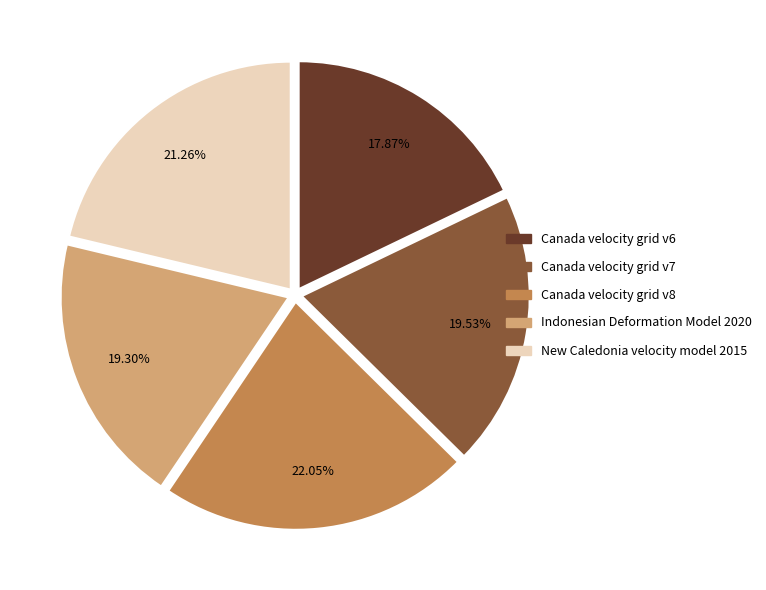

The Indonesian Deformation Model 2020 slice represents 19% of the pie. True or false?

True